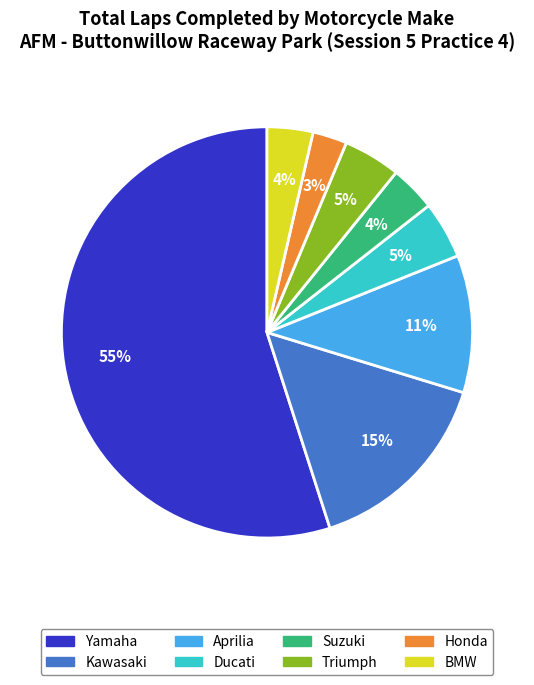

Is there a majority slice in this chart?

Yes